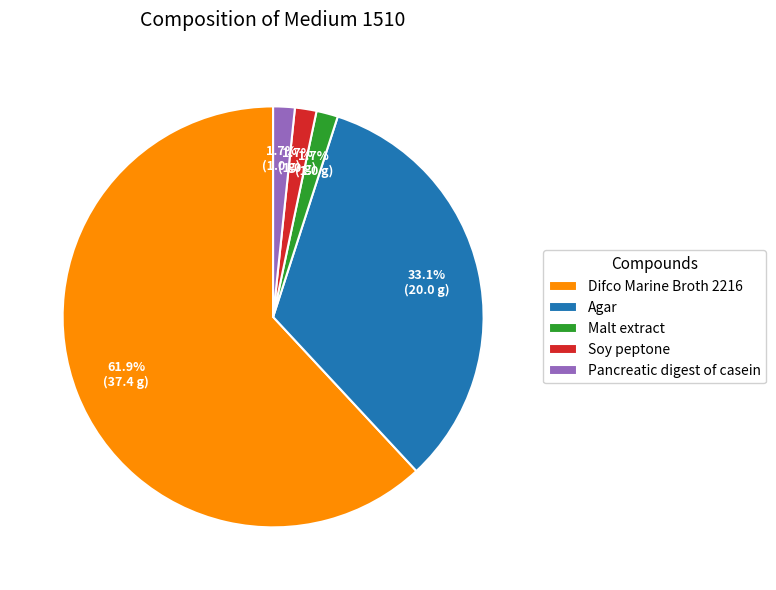

True or false: Agar accounts for 33% of the total.

True